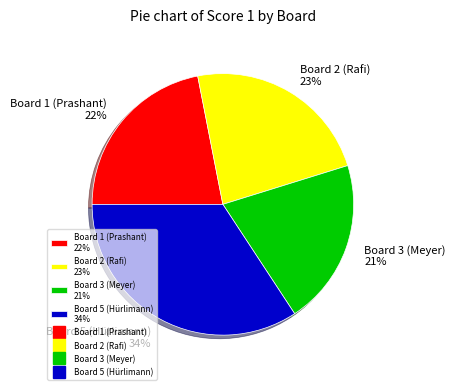

To the nearest percent, what portion does Board 2 (Rafi) 23% represent?

23%